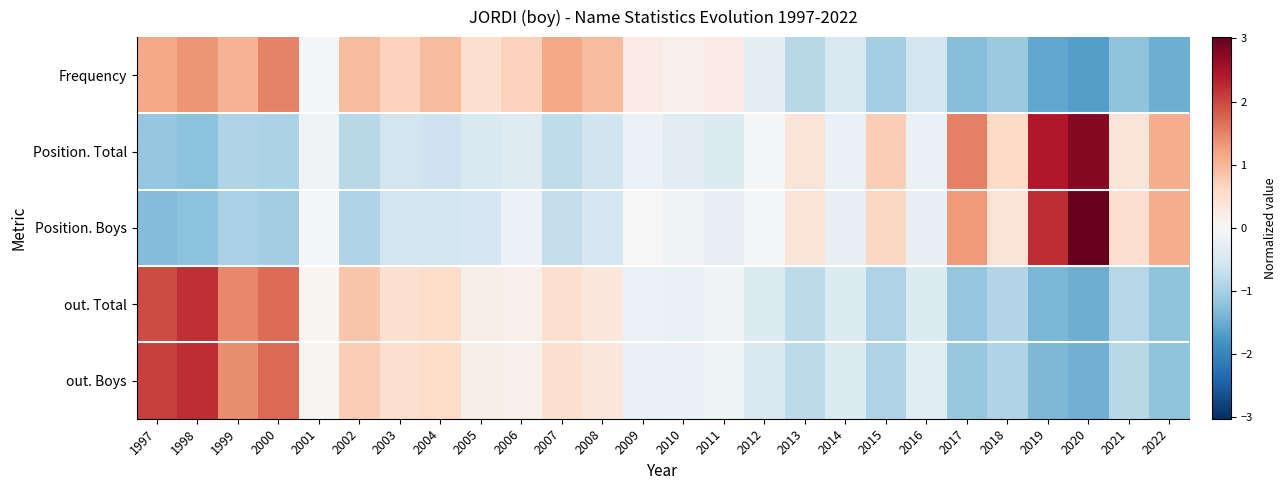

Which series has the largest range (max minus min)?

Position. Boys